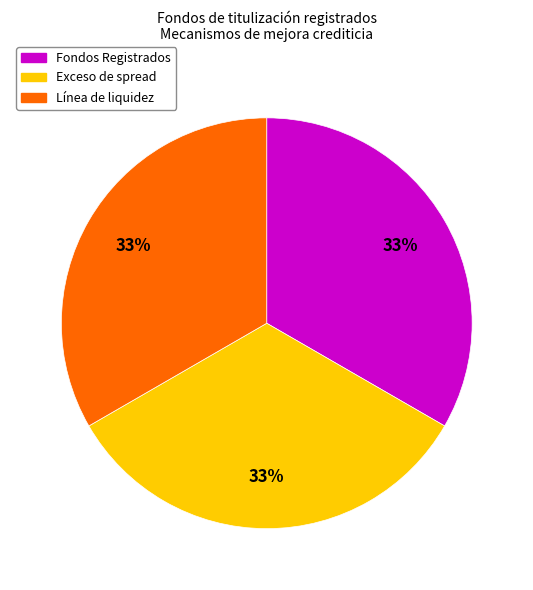

To the nearest percent, what percentage of the pie is Exceso de spread?

33%